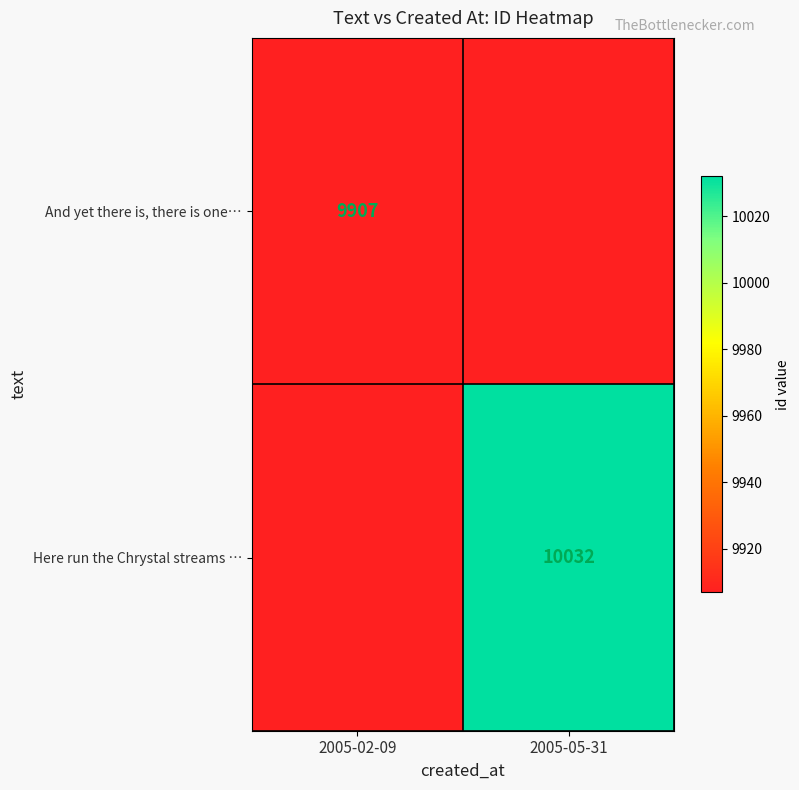

At how many categories does at least one series exceed 3017?

2